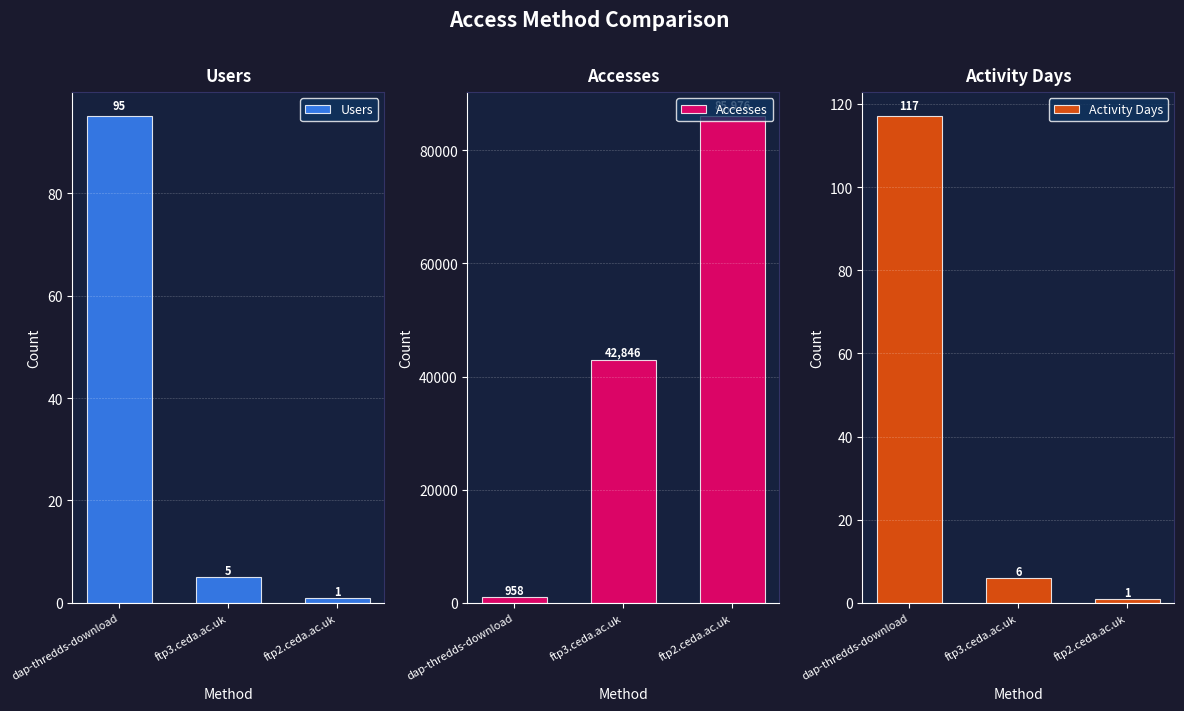

What is the difference between the highest and lowest values at dap-thredds-download?

863